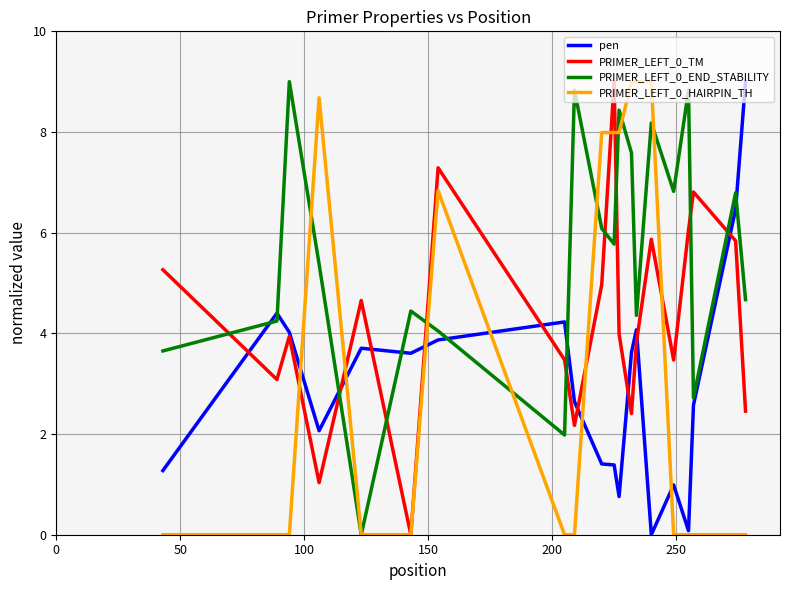

True or false: PRIMER_LEFT_0_END_STABILITY and pen cross at least once.

True